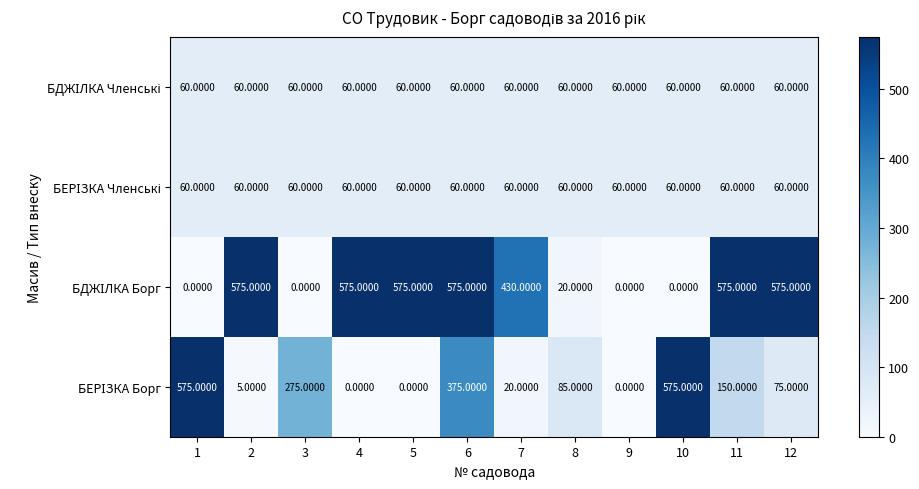

At how many categories does at least one series exceed 145?

10